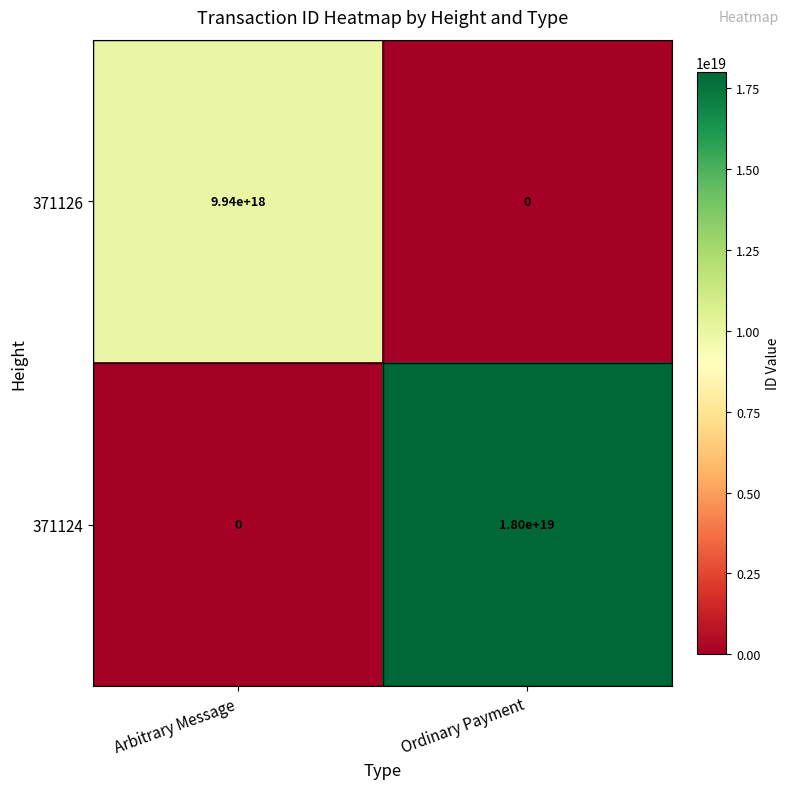

Which category has the lowest value in the 371126 series?

Ordinary Payment